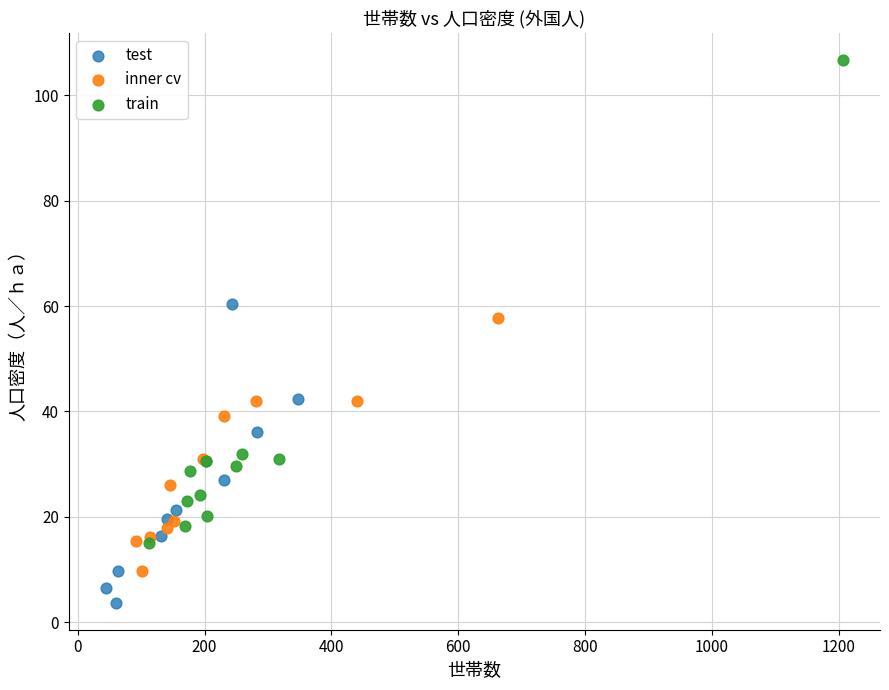

Which series reaches the maximum Y coordinate?

train